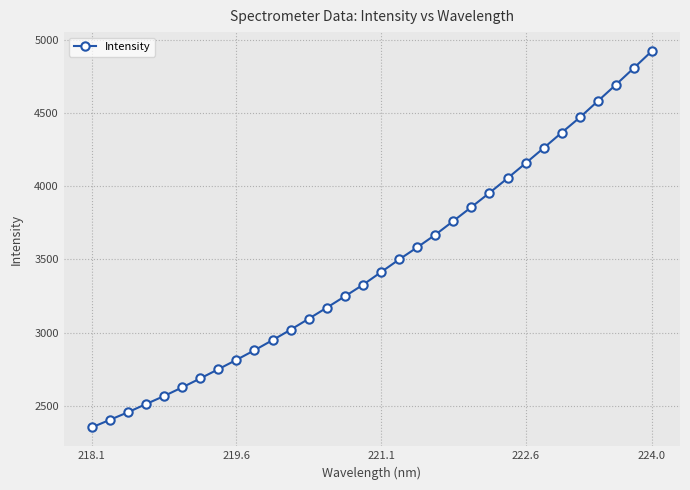

True or false: the data has more than 2 interior local peaks.

False